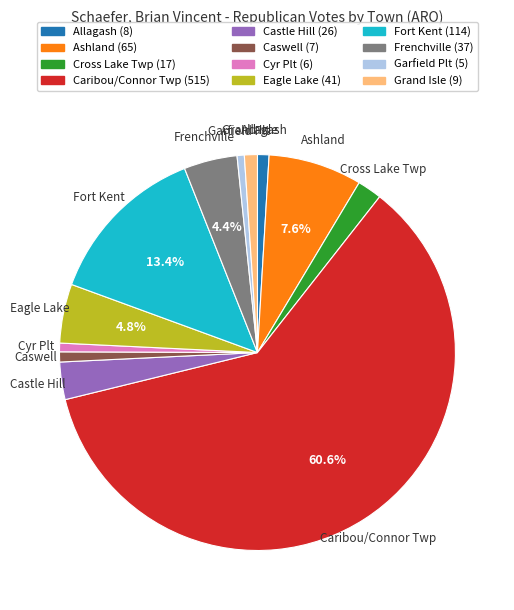

Which slice represents more than half of the pie?

Caribou/Connor Twp